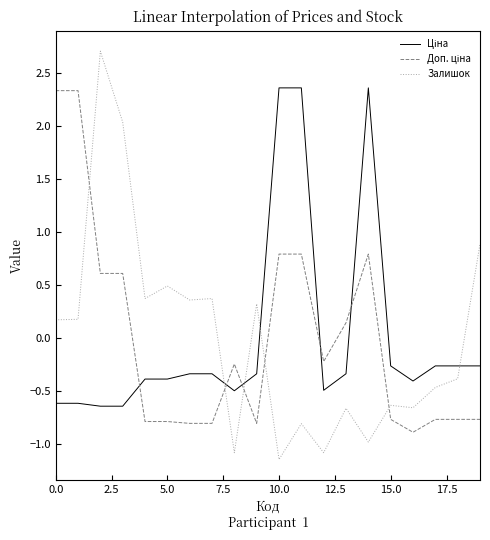

What is the highest value of the Залишок series?

2.7